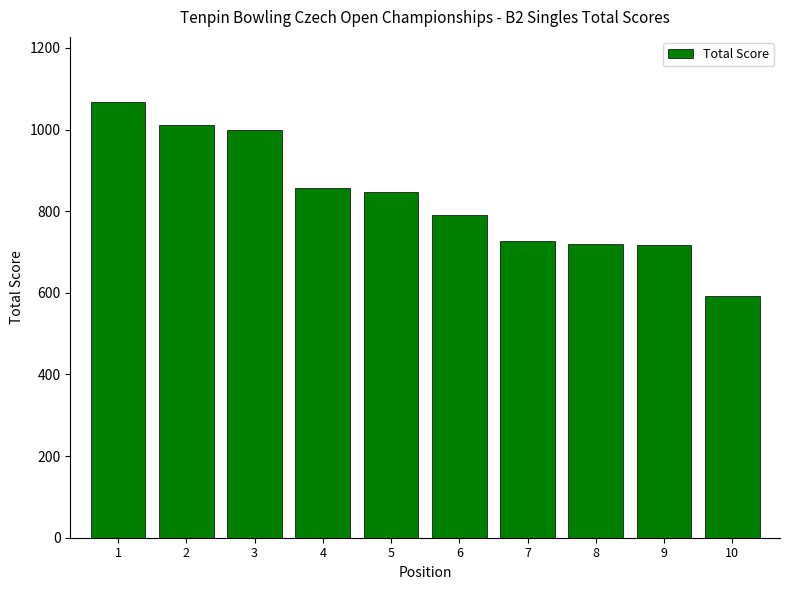

What is the smallest value displayed?

592